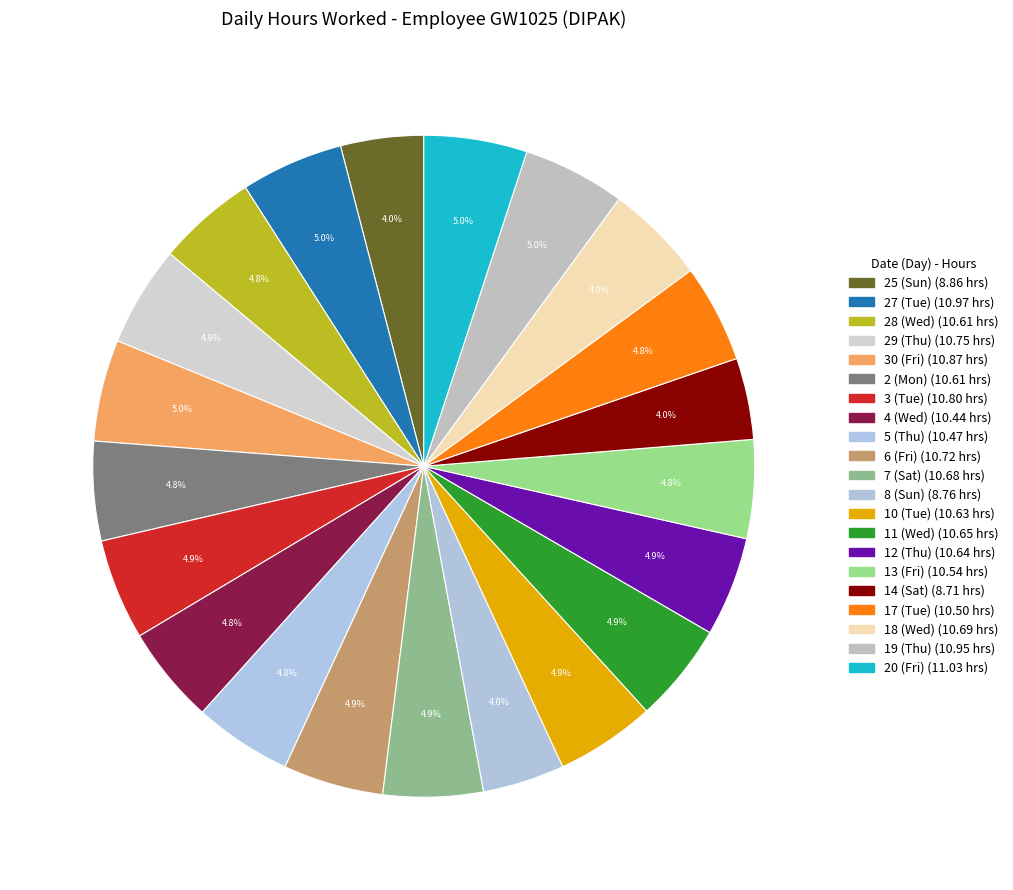

Rank the categories by value from highest to lowest.

20 (Fri), 27 (Tue), 19 (Thu), 30 (Fri), 3 (Tue), 29 (Thu), 6 (Fri), 18 (Wed), 7 (Sat), 11 (Wed), 12 (Thu), 10 (Tue), 28 (Wed), 2 (Mon), 13 (Fri), 17 (Tue), 5 (Thu), 4 (Wed), 25 (Sun), 8 (Sun), 14 (Sat)